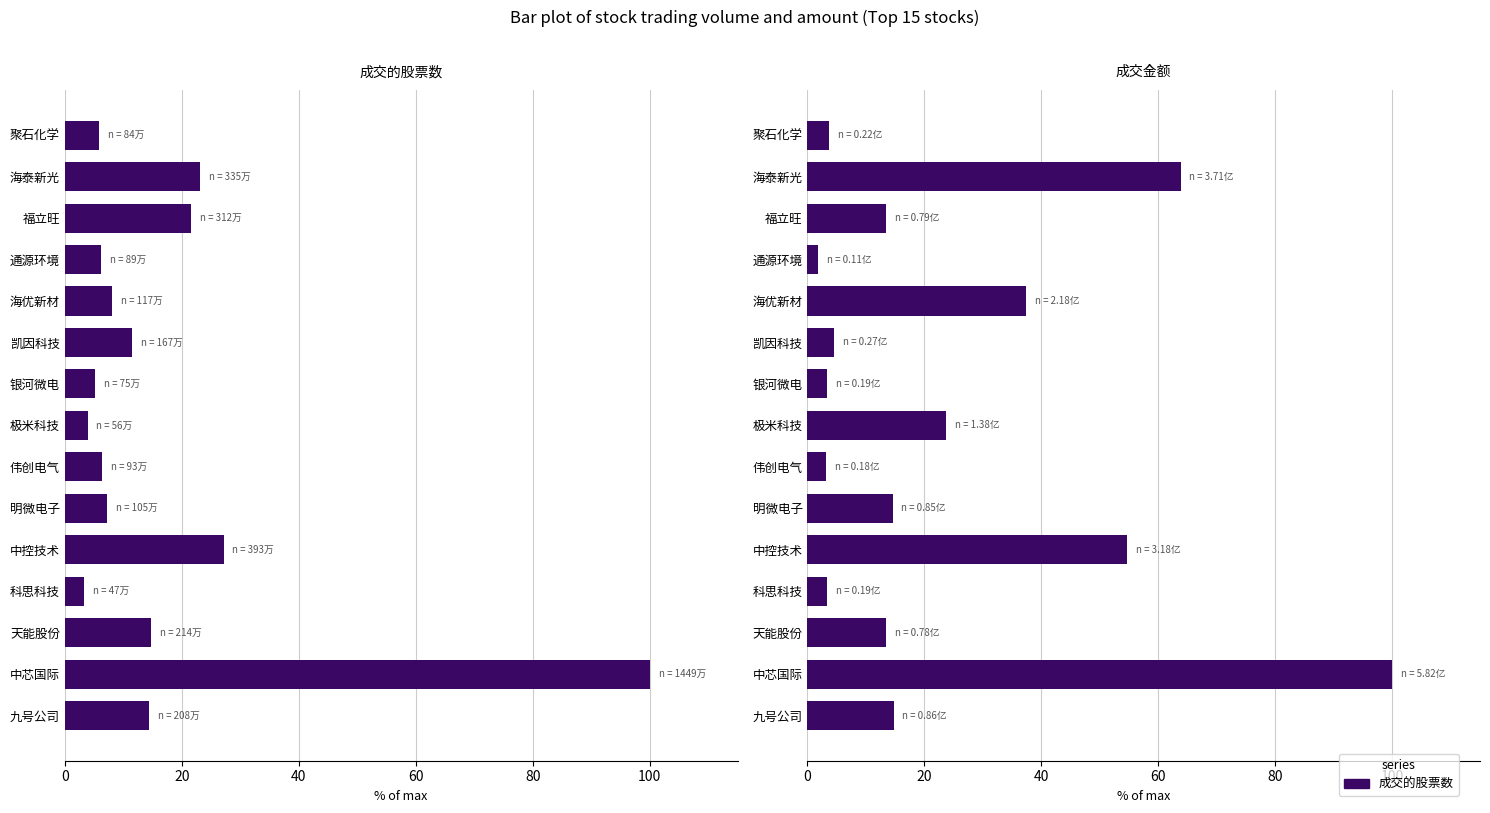

Rank the series by their average value, from lowest to highest.

成交的股票数, 成交金额